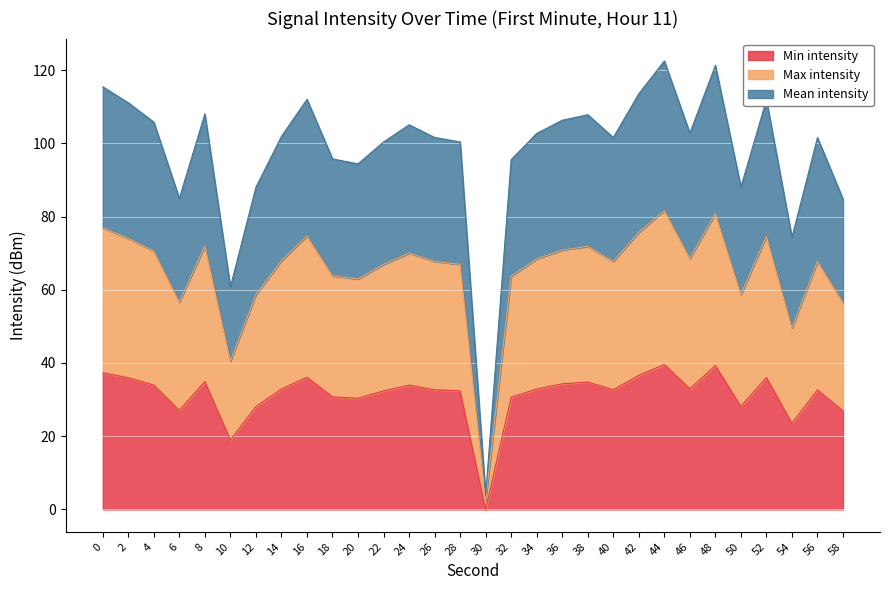

What are all the series names shown in the legend?

Min intensity, Max intensity, Mean intensity